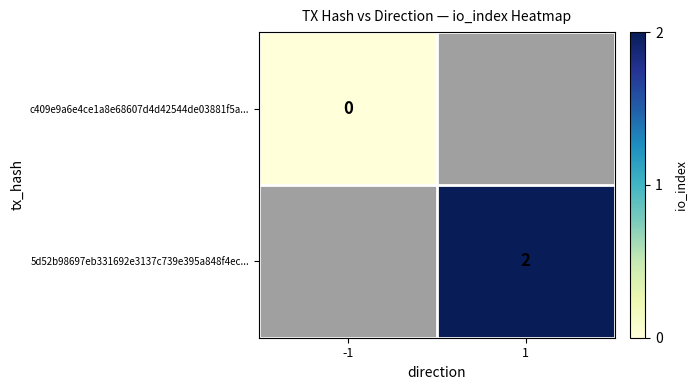

Is it true that 5d52b98697eb331692e3137c739e395a848f4ec... equals 2 at 1?

True